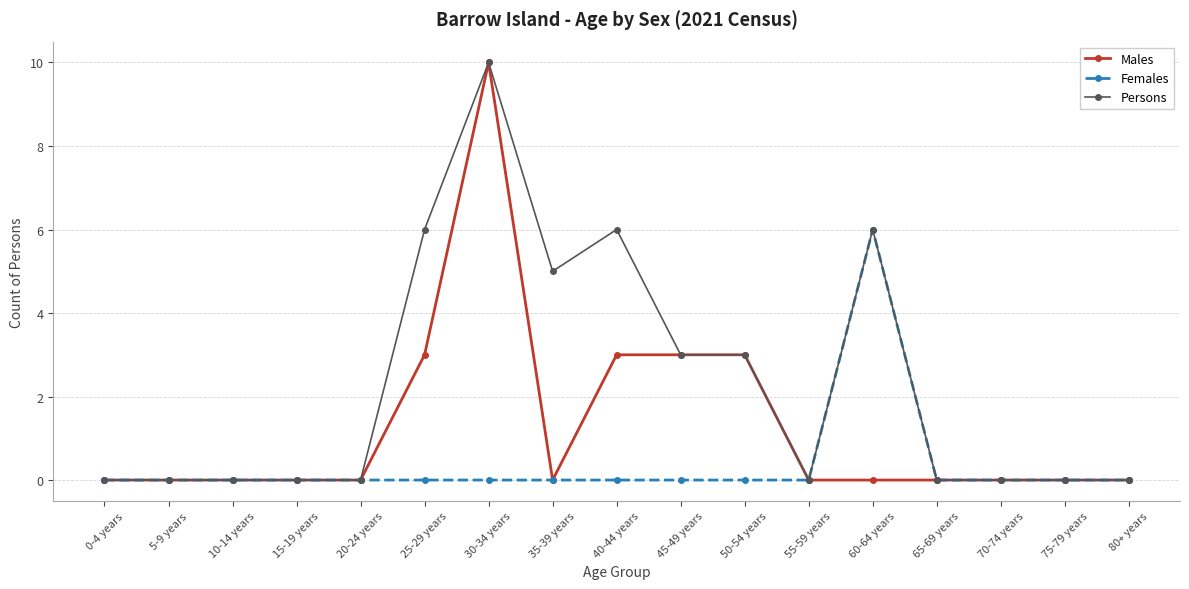

Is it true that Persons equals 6 at 60-64 years?

True